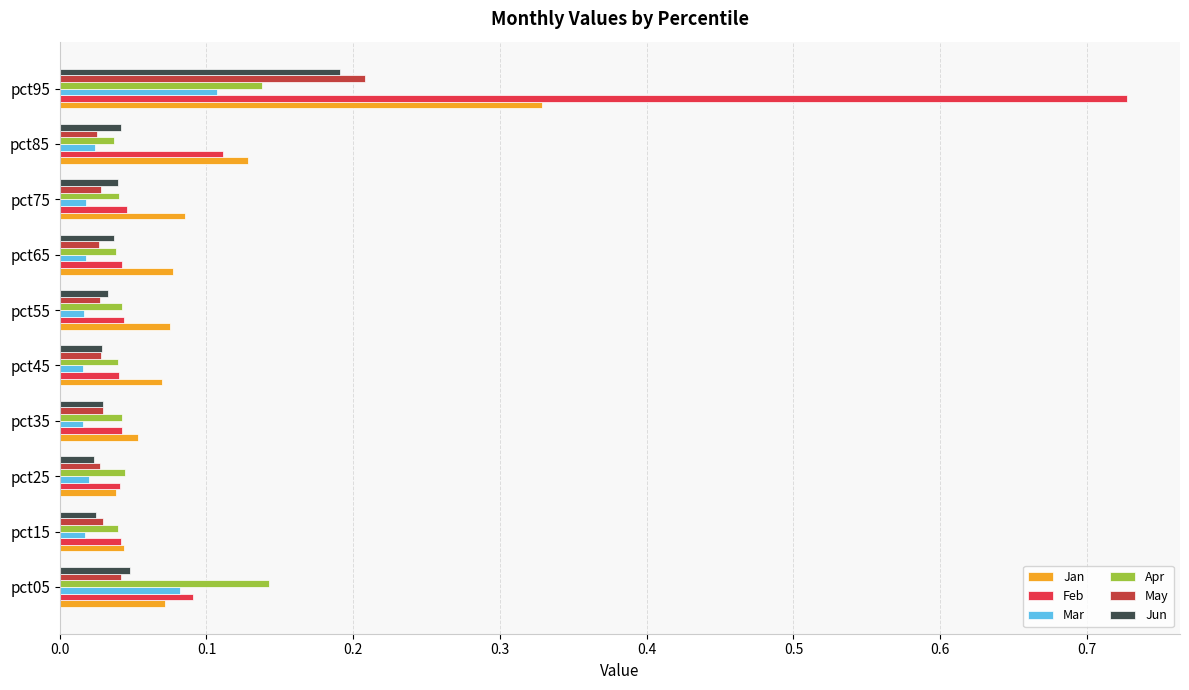

At which category is the sum across all series the highest?

pct95